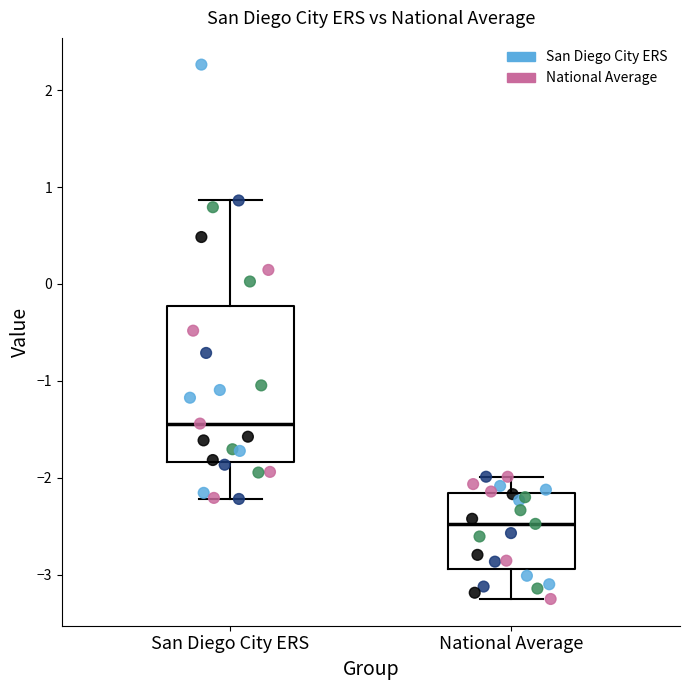

Reading left to right, read every box against the y-axis: the position of its median line, the range the box covers, and the ends of its whiskers. The values are not printed on the chart, so give them approximately, as read against the axis.

San Diego City ERS: median -1.4, box -1.8 to -0.2, whiskers -2.2 to 0.9
National Average: median -2.5, box -2.9 to -2.2, whiskers -3.3 to -2.0